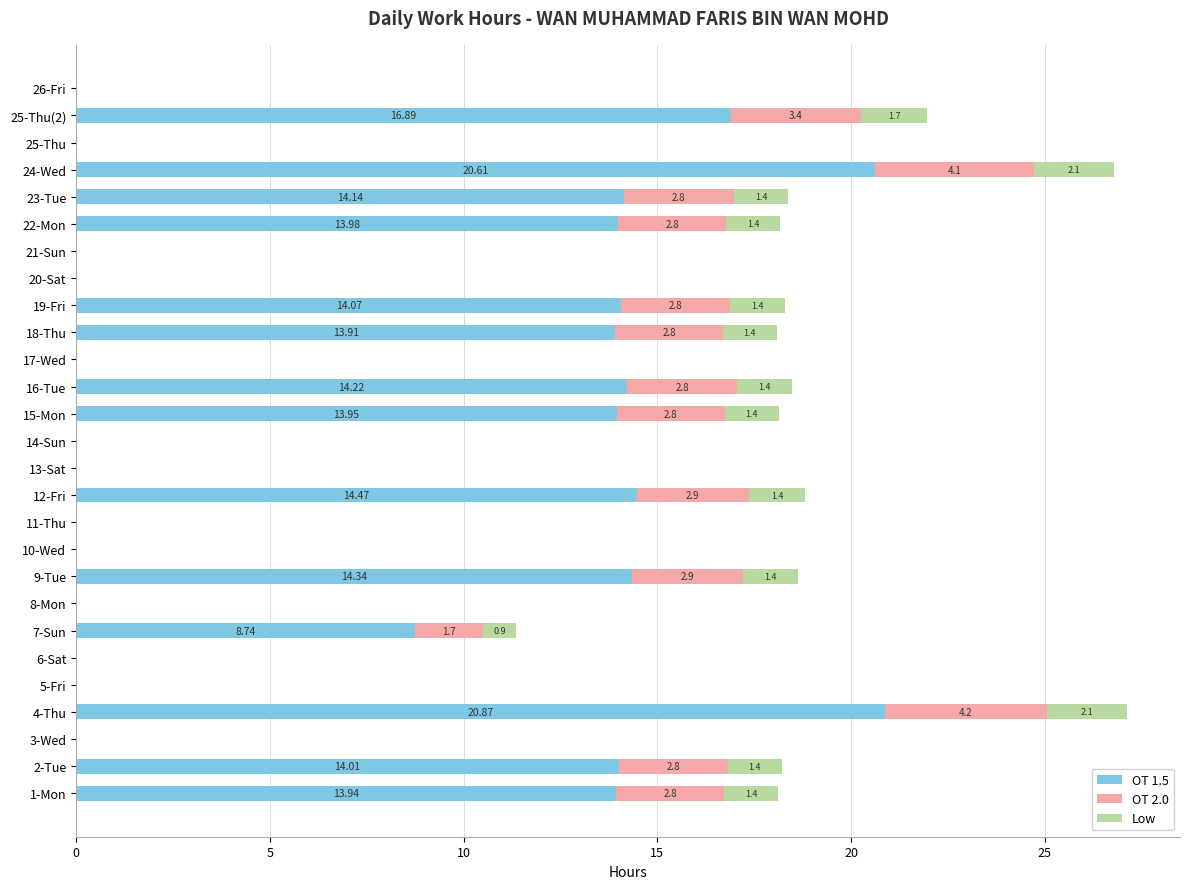

At which category is the sum across all series the highest?

4-Thu